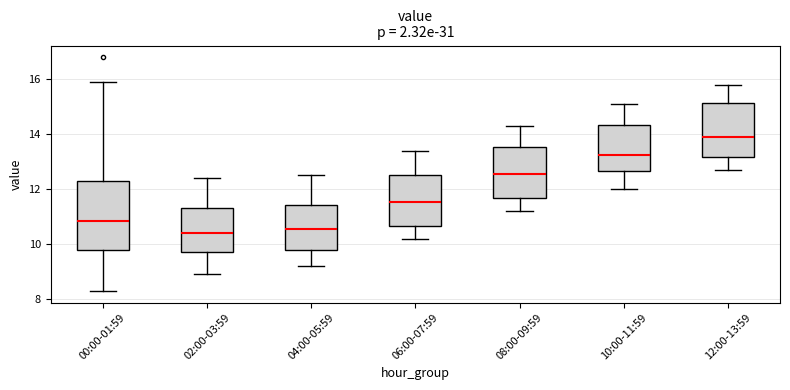

Comparing the boxes themselves (not the whiskers), which one is the tallest?

00:00-01:59